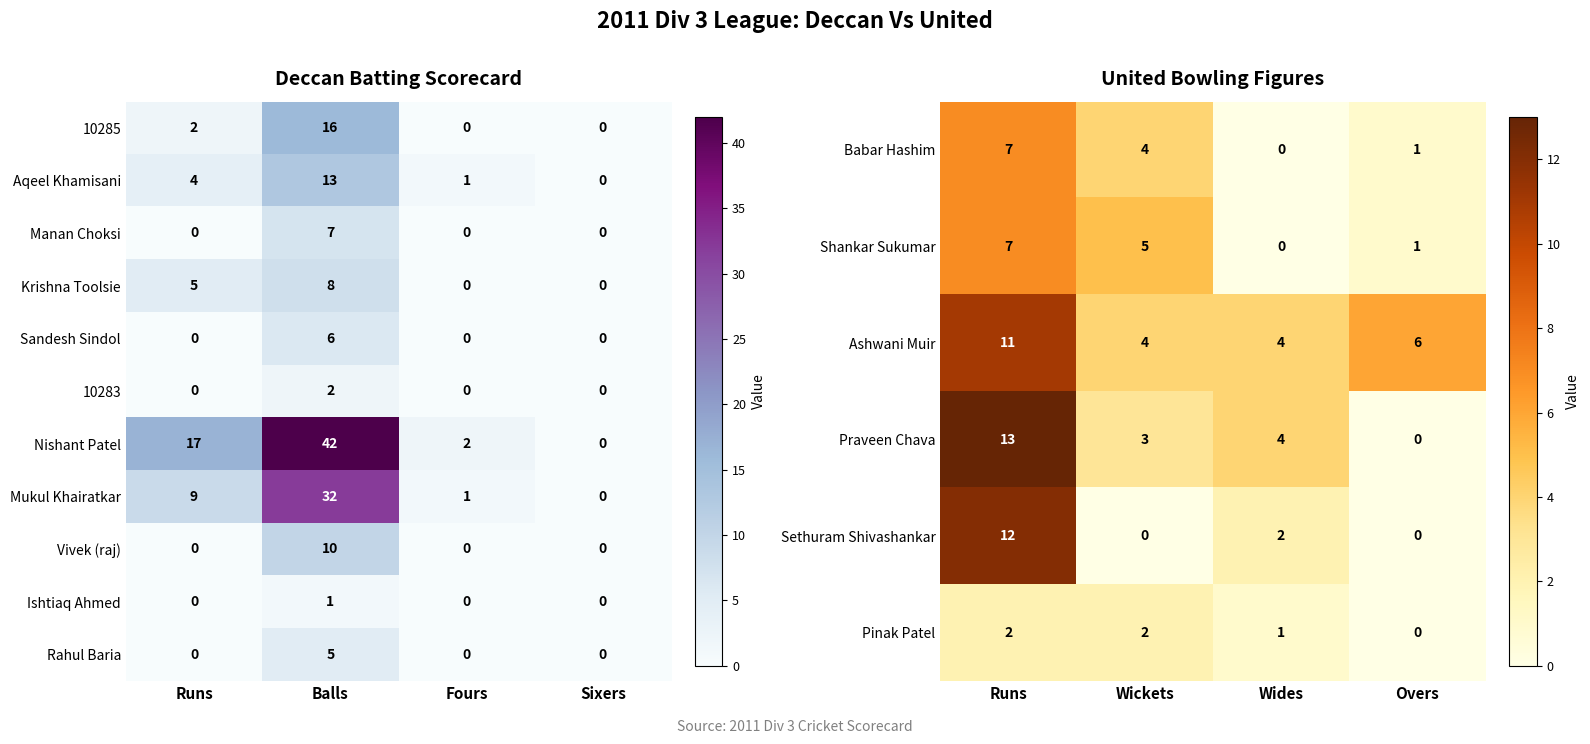

Where does the Babar Hashim series first go above 4?

Runs